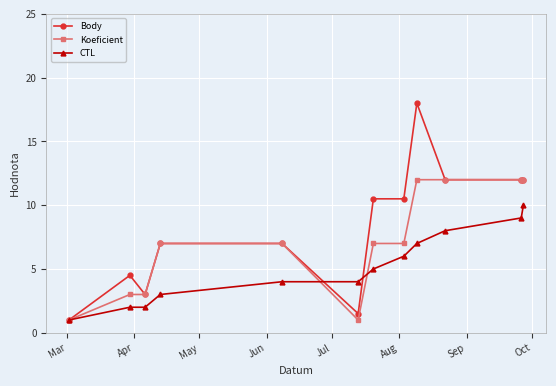

Which series has the widest spread of values?

Body